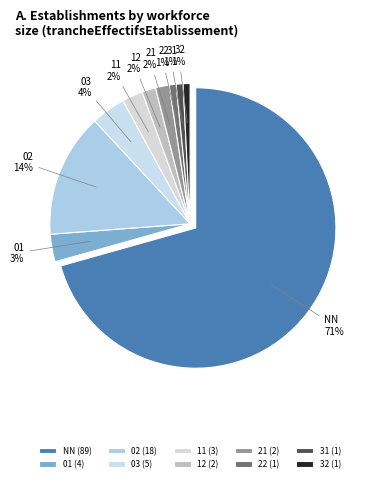

Is it true that 21 is 10% of the pie?

False